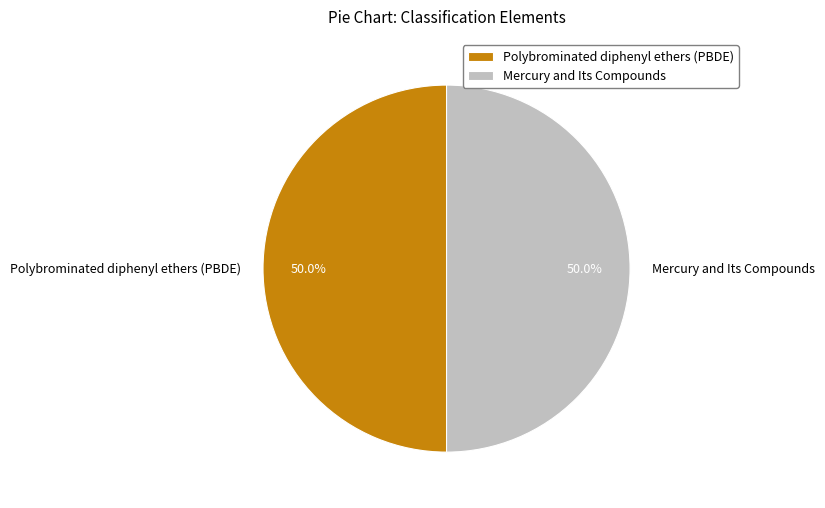

To the nearest percent, what is the combined percentage of Polybrominated diphenyl ethers (PBDE) and Mercury and Its Compounds?

100%